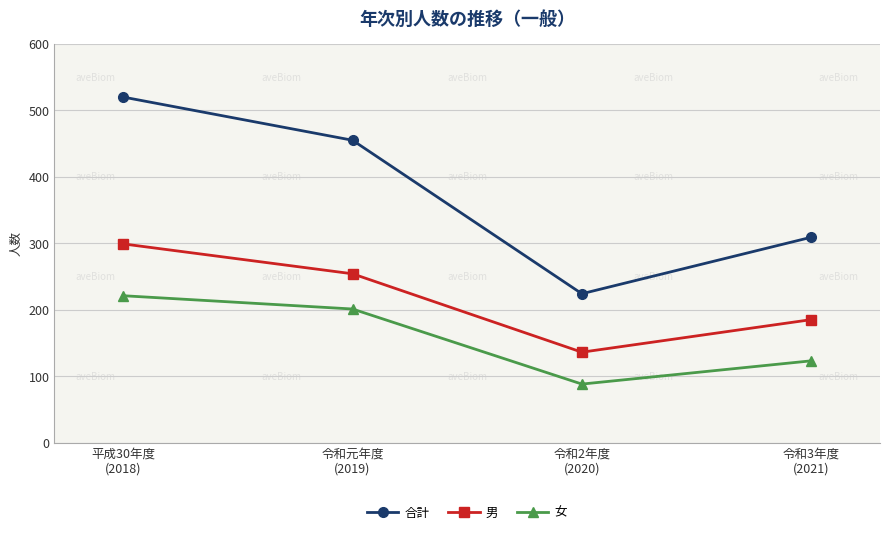

At how many categories does at least one series exceed 513?

1